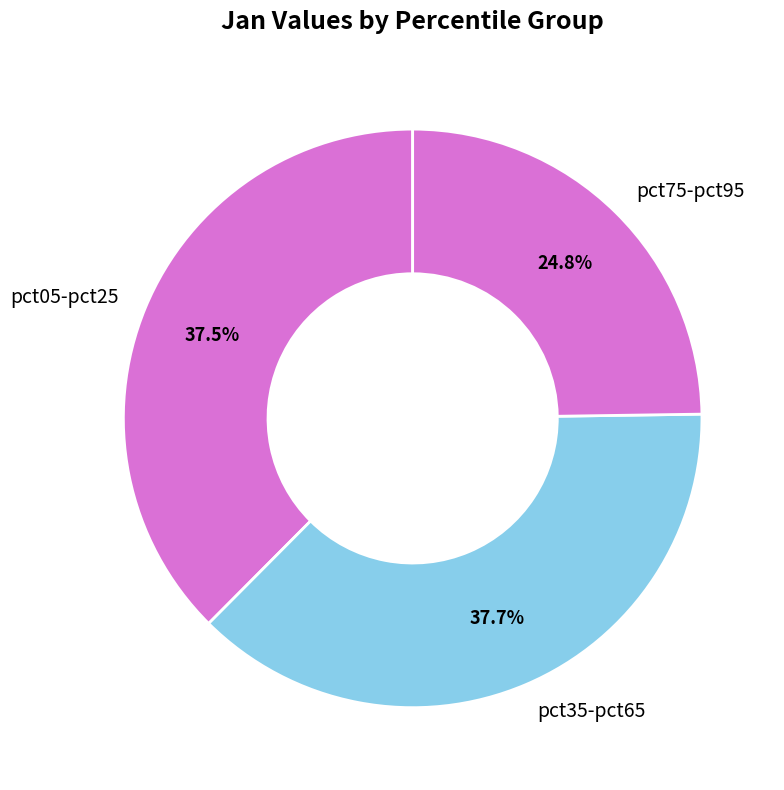

Which slice is the smallest?

pct75-pct95